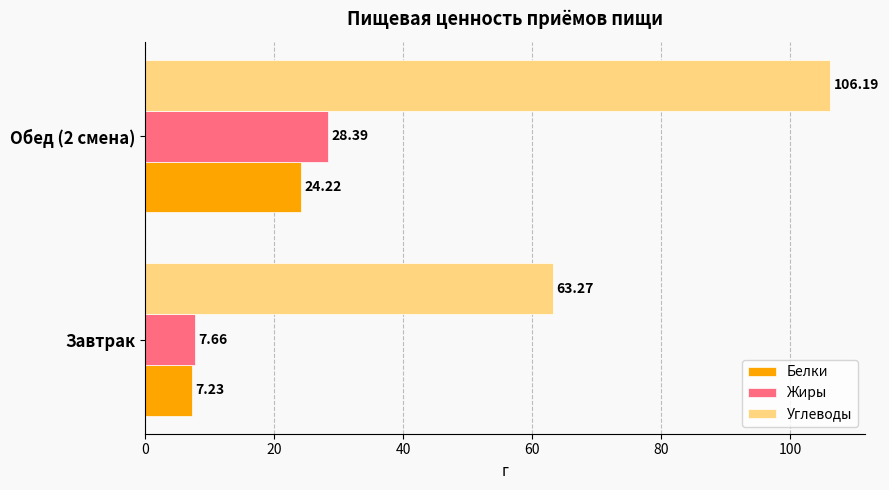

Where is Белки nearest to the value 15?

Завтрак